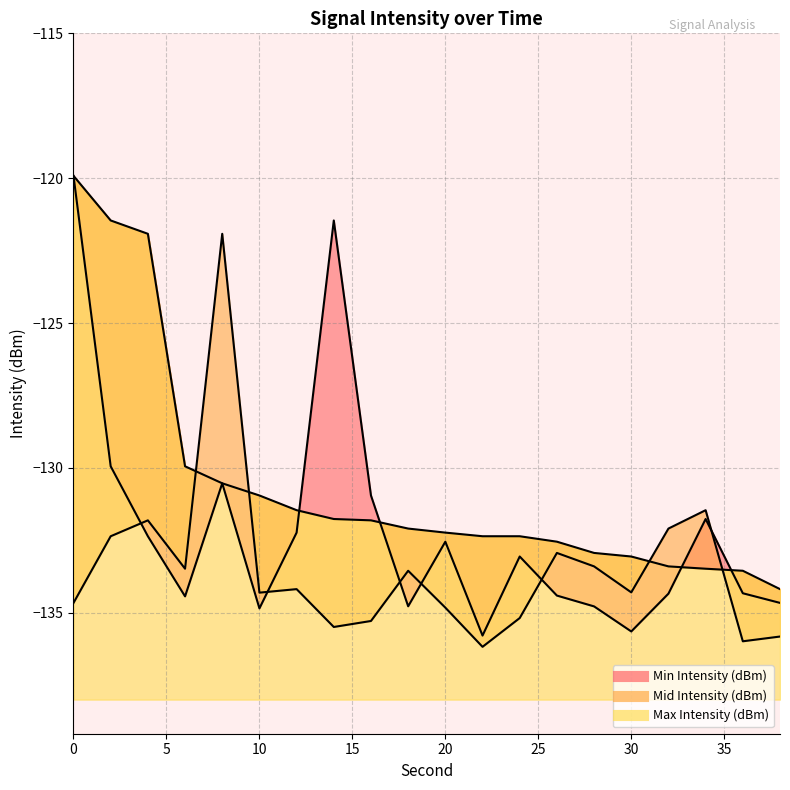

What is the highest value of the Mid Intensity (dBm) series?

-121.9